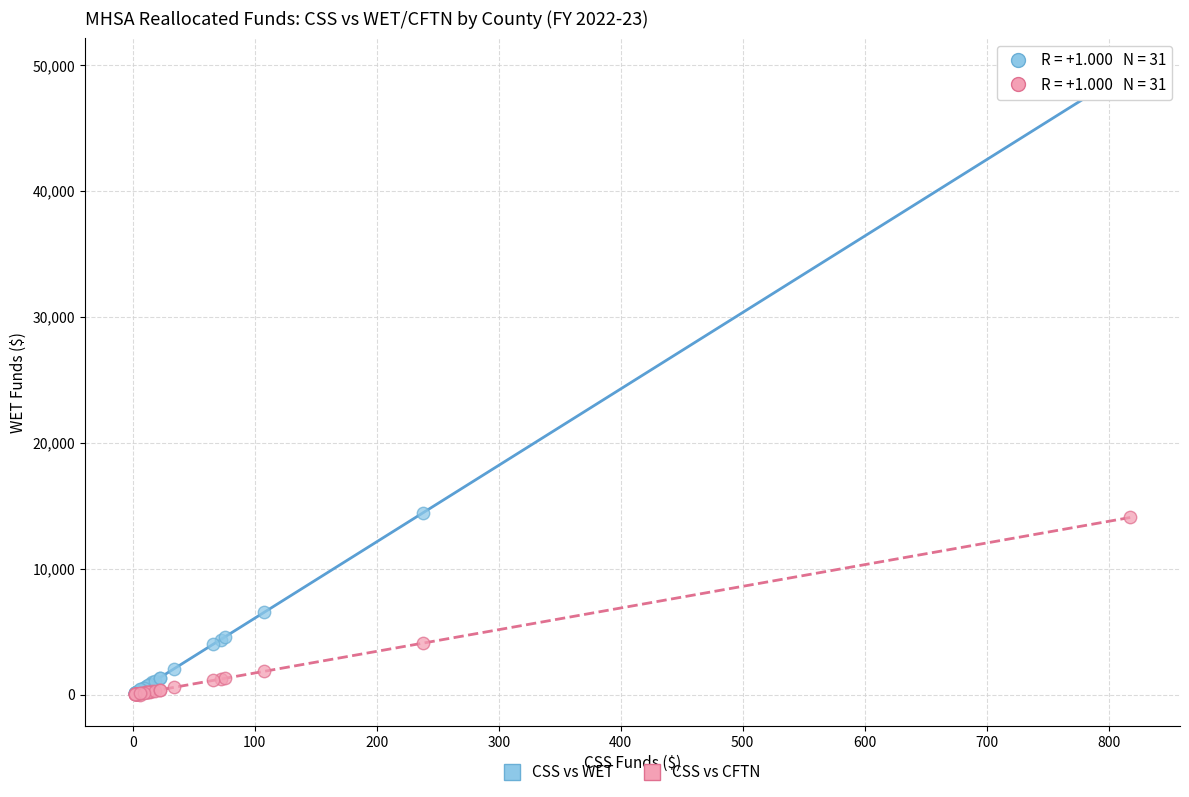

Which series reaches the maximum Y coordinate?

CSS vs WET